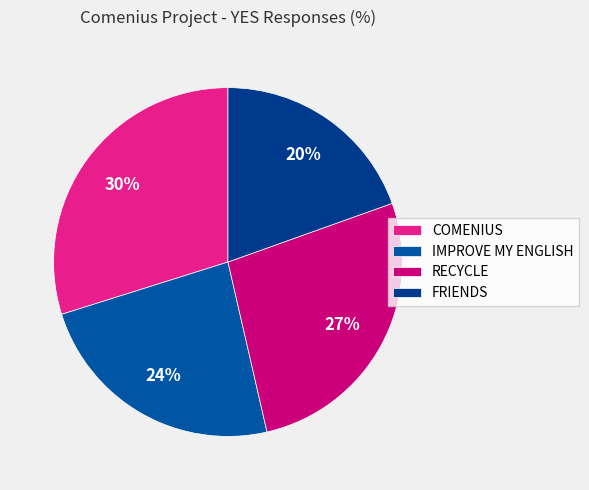

What is the ratio of the value at IMPROVE MY ENGLISH to the value at FRIENDS?

1.2